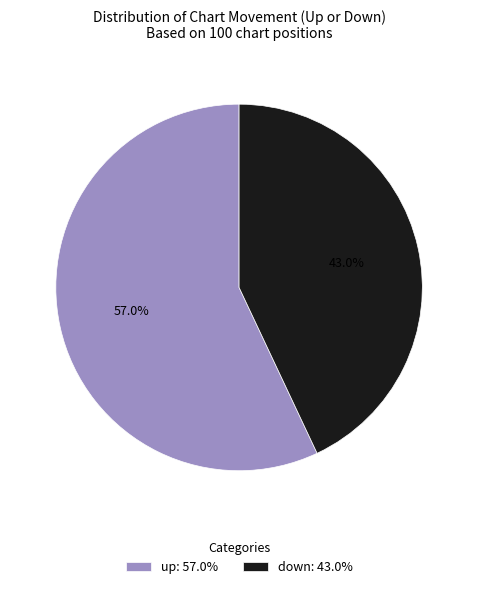

What is the ratio of the value at down: 43.0% to the value at up: 57.0%?

0.8